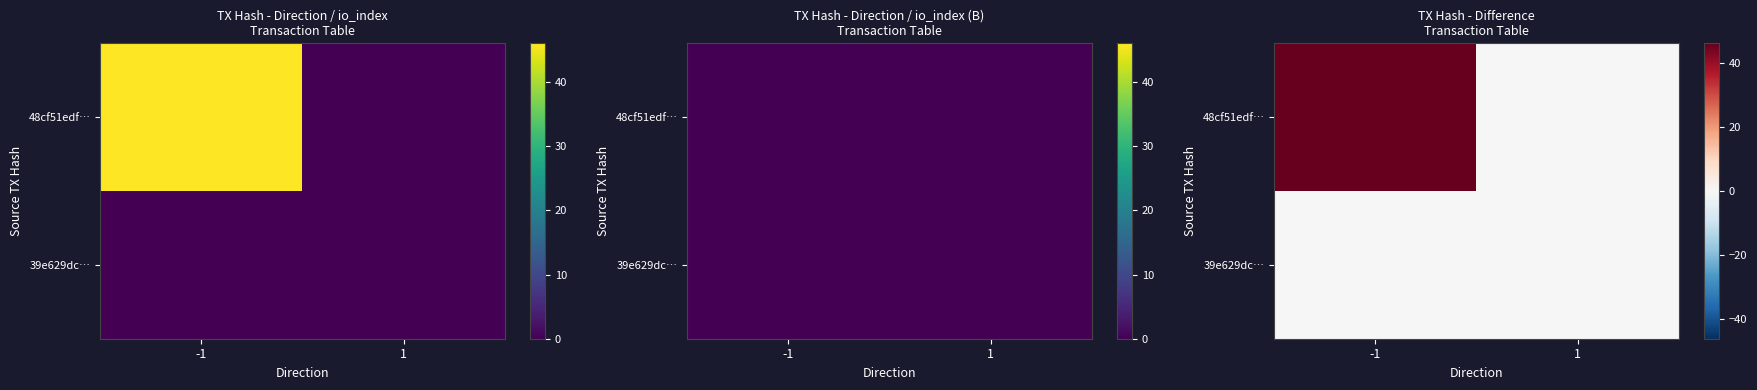

Which series has the largest total across all categories?

48cf51edf…